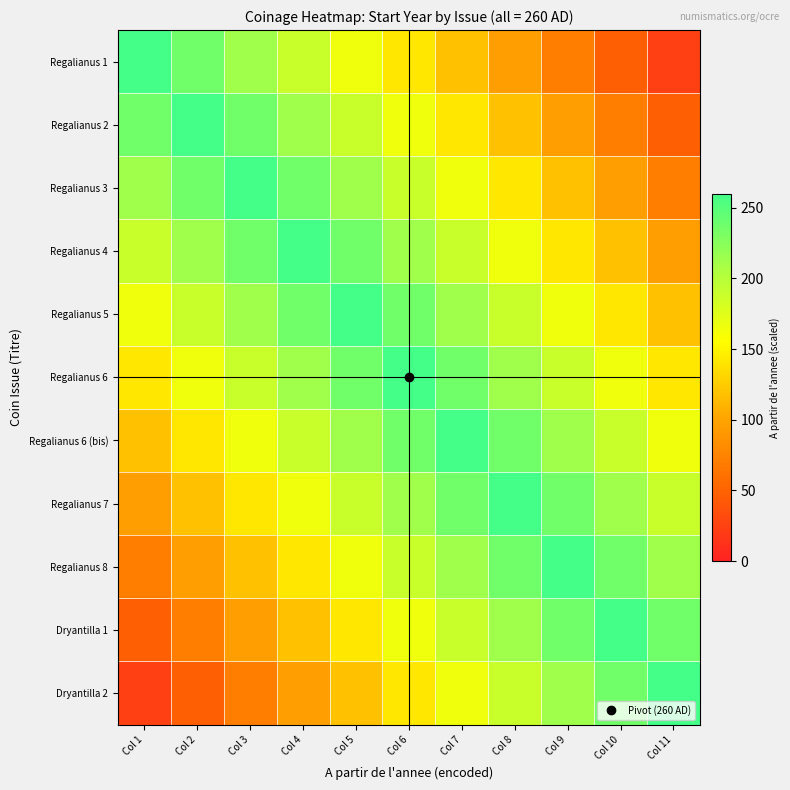

What is the difference between the highest and lowest values at Col 10?

212.7